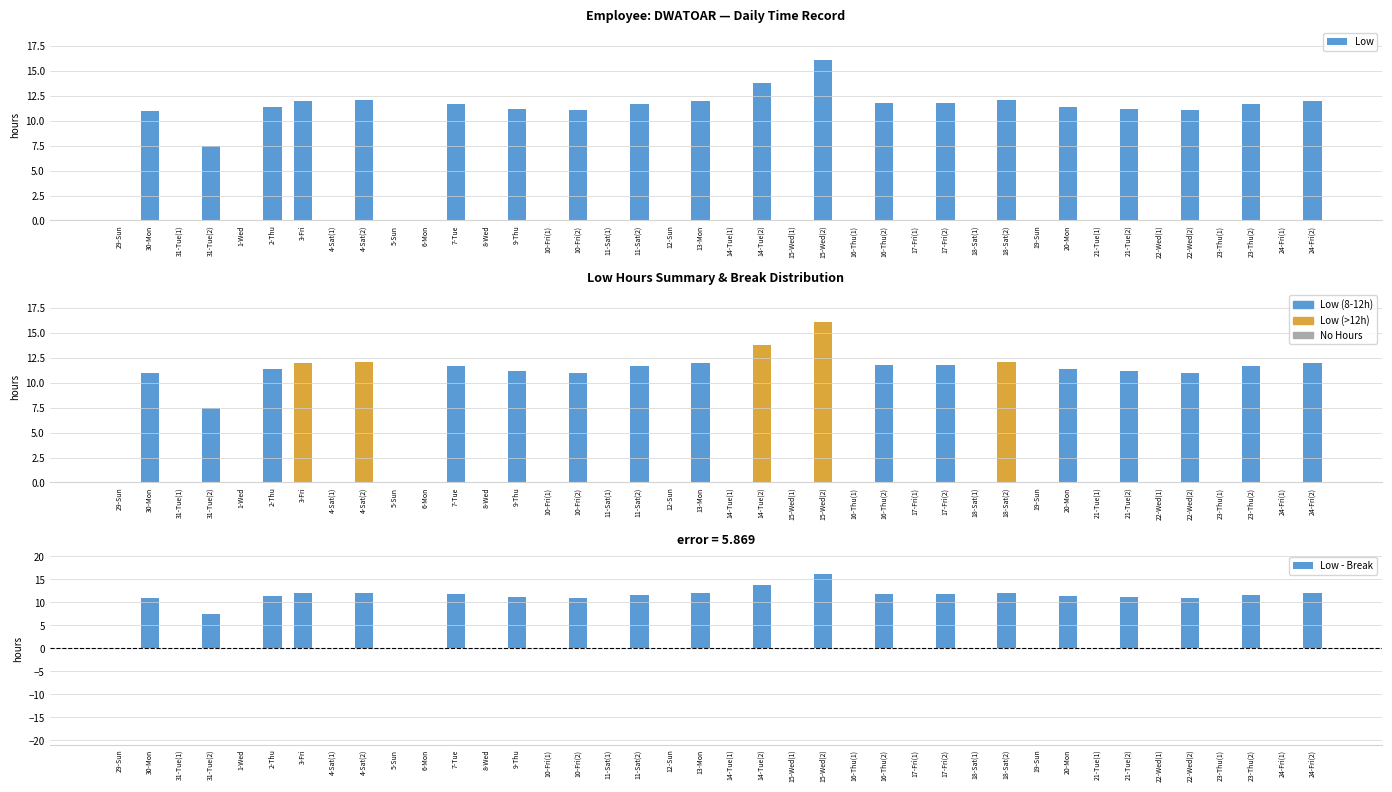

Reading left to right, what are all the values shown in this chart?

Low: 0.0	11.0	0.0	7.5	0.0	11.4	12.0	0.0	12.1	0.0	0.0	11.7	0.0	11.2	0.0	11.0	0.0	11.7	0.0	12.0	0.0	13.8	0.0	16.1	0.0	11.8	0.0	11.8	0.0	12.1	0.0	11.4	0.0	11.2	0.0	11.0	0.0	11.7	0.0	12.0
Low - Break: 0.0	11.0	0.0	7.5	0.0	11.4	12.0	0.0	12.1	0.0	0.0	11.7	0.0	11.2	0.0	11.0	0.0	11.7	0.0	12.0	0.0	13.8	0.0	16.1	0.0	11.8	0.0	11.8	0.0	12.1	0.0	11.4	0.0	11.2	0.0	11.0	0.0	11.7	0.0	12.0